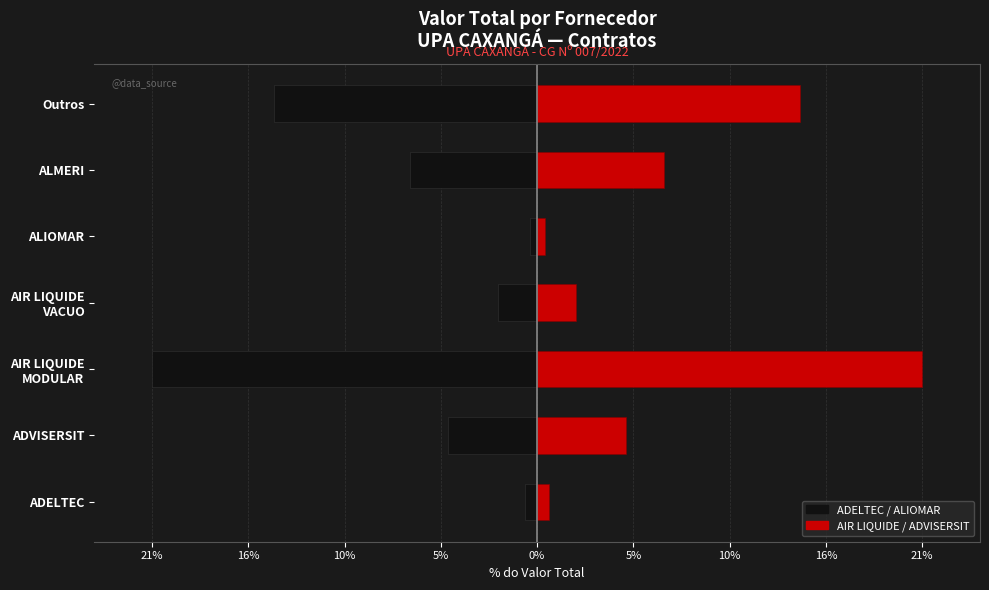

What is the approximate value of Valor (Esquerda) at ADELTEC?

-0.7